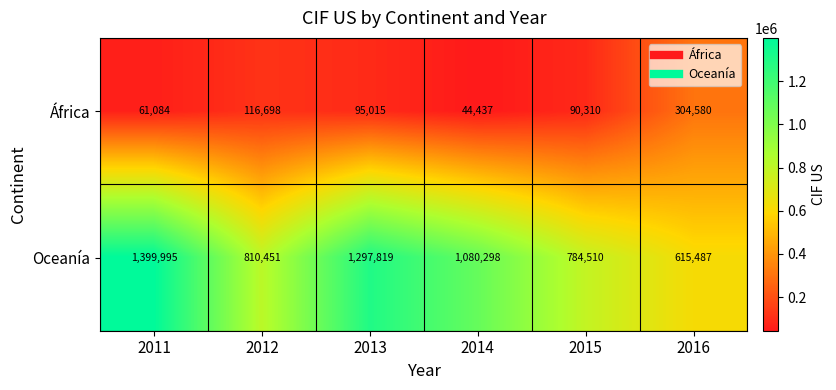

Which category has the highest value across all series?

2011